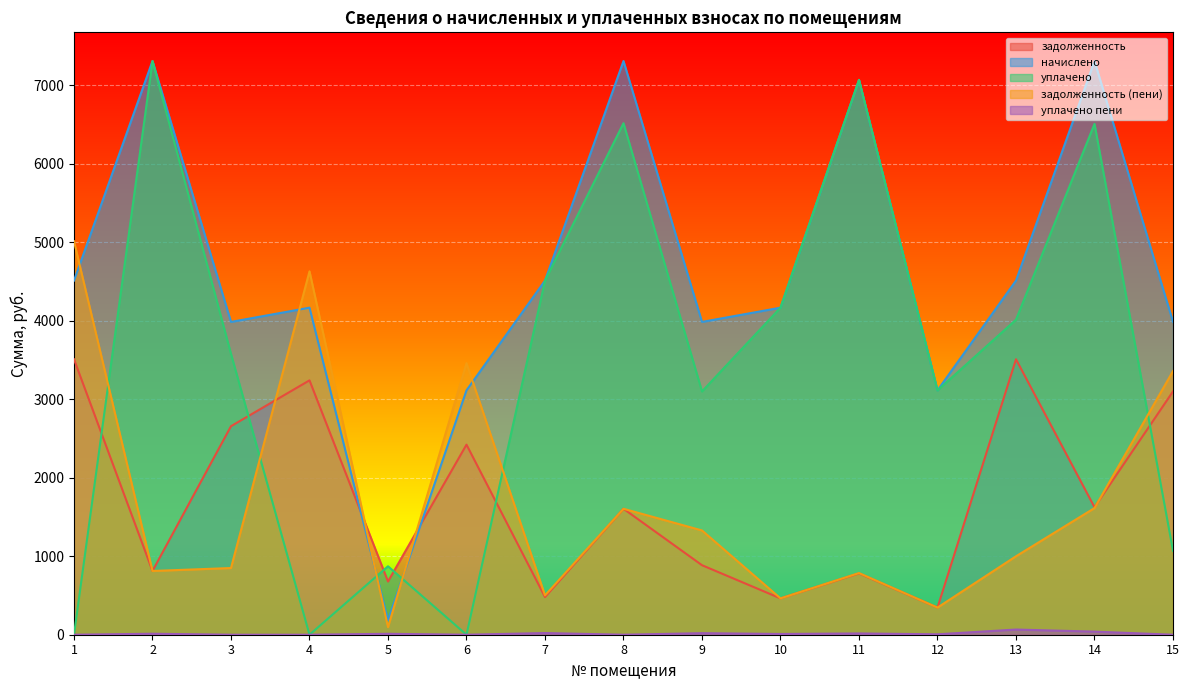

At how many categories does at least one series exceed 6585?

4